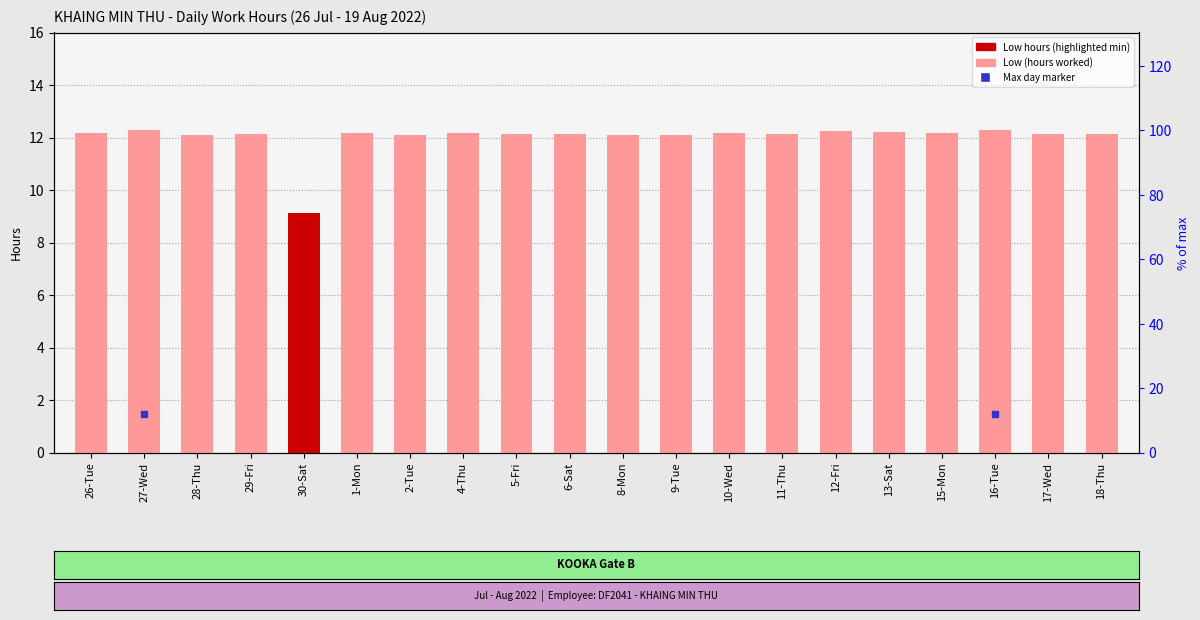

What is the change in value from 5-Fri to 13-Sat?

+0.1